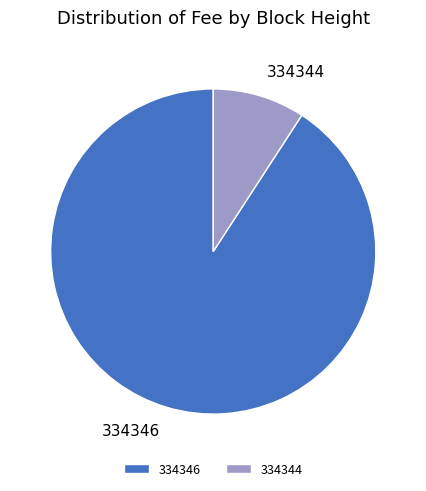

True or false: 334344 accounts for 17% of the total.

False